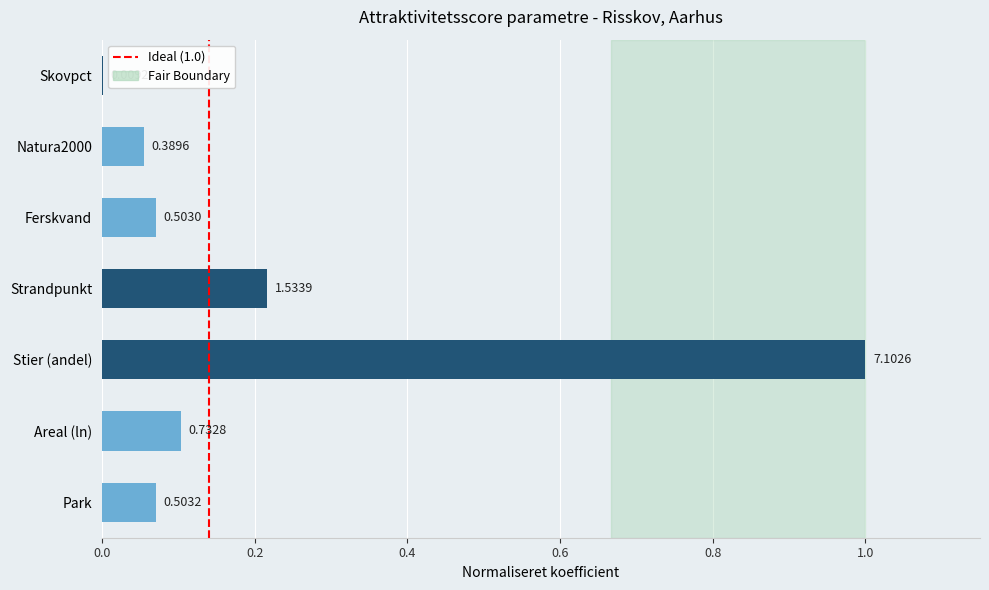

What is the change in value from Areal (ln) to Stier (andel)?

+0.9